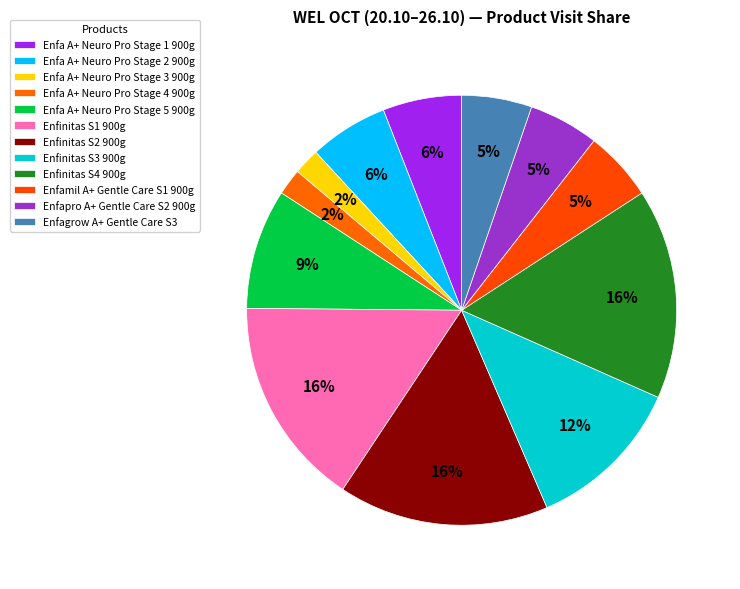

Count the number of slices in the pie.

12